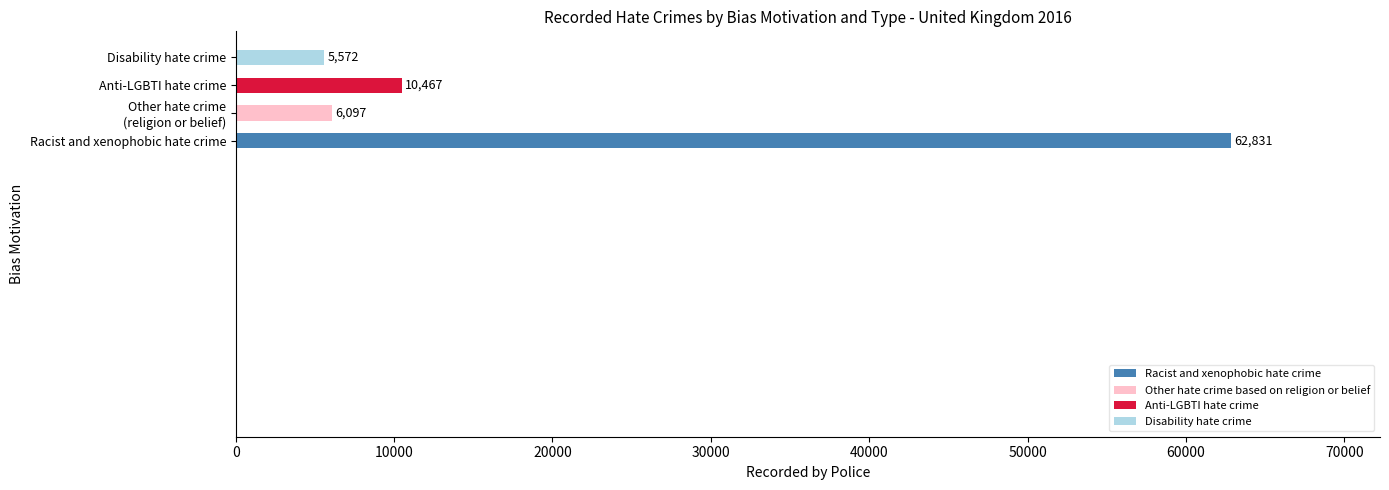

How many distinct data groups are displayed?

1